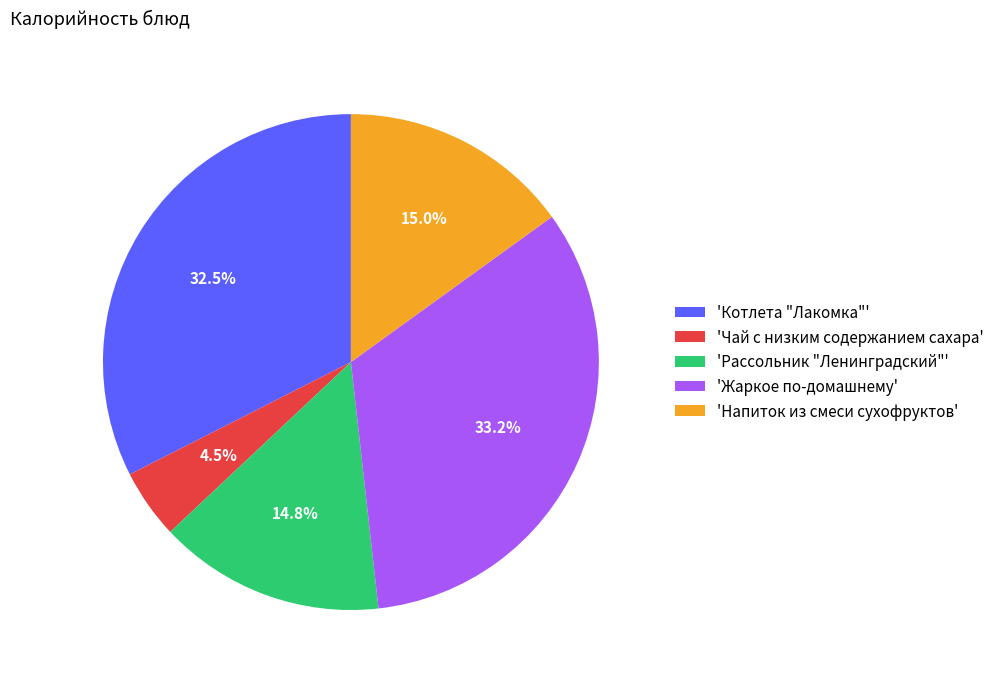

Between 'Чай с низким содержанием сахара' and 'Напиток из смеси сухофруктов', which is larger?

'Напиток из смеси сухофруктов'